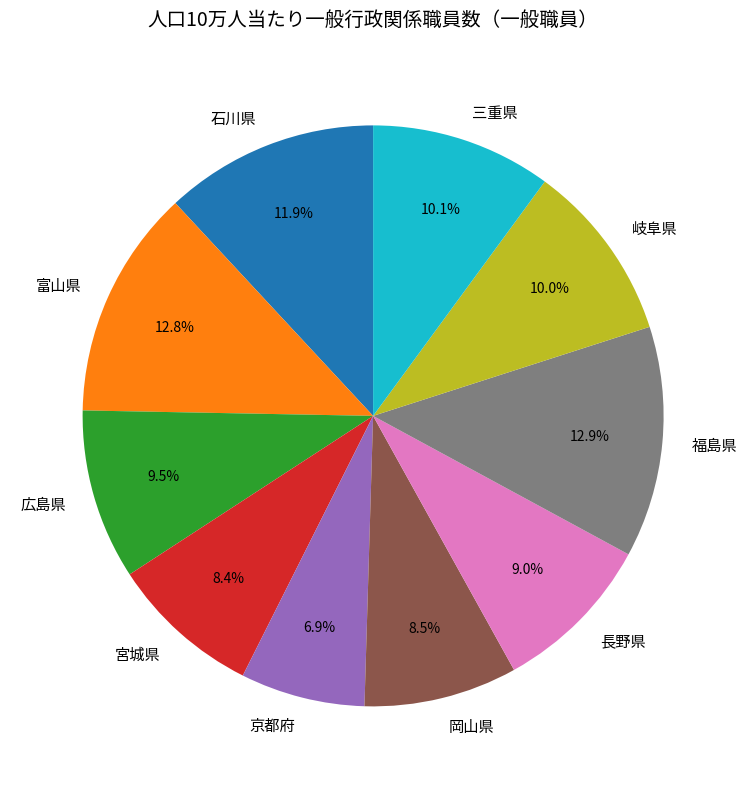

Which slice is the smallest?

京都府